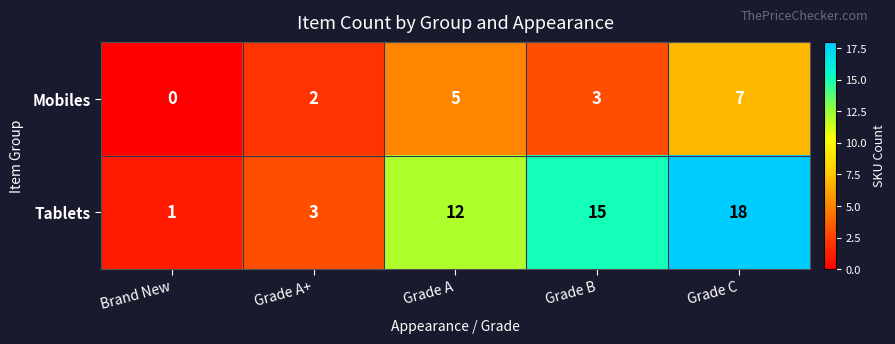

Count the Tablets values in the range 3 to 15.

3